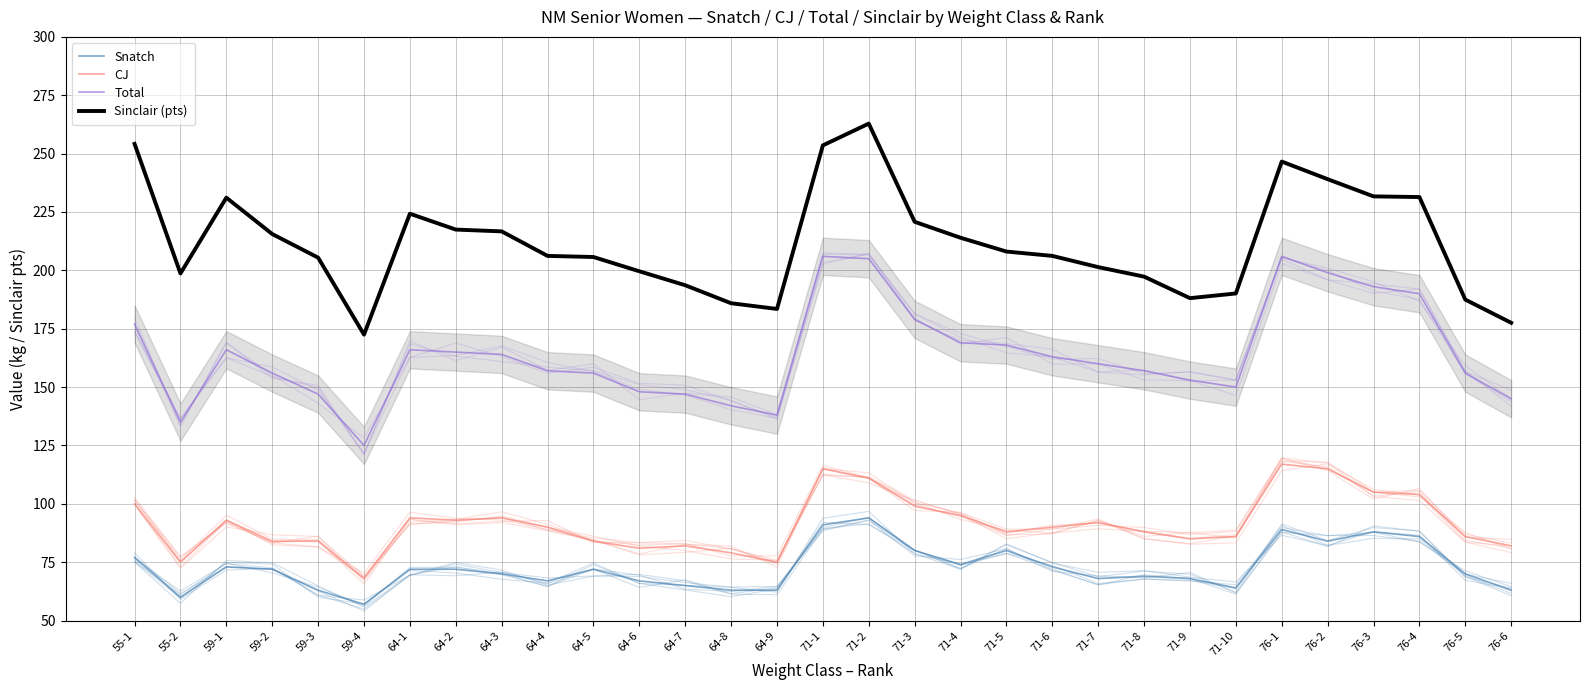

Is the value of CJ at 55-2 greater than the value of Snatch at 76-5?

Yes